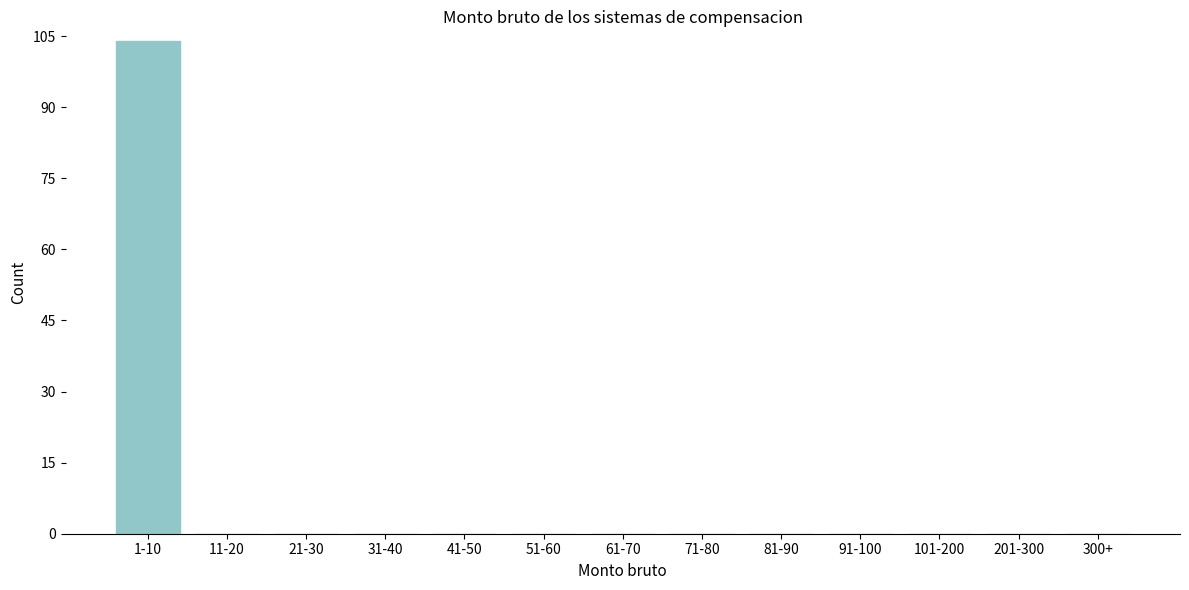

Reading left to right, extract all data points from this chart.

1-10=104	11-20=0	21-30=0	31-40=0	41-50=0	51-60=0	61-70=0	71-80=0	81-90=0	91-100=0	101-200=0	201-300=0	300+=0